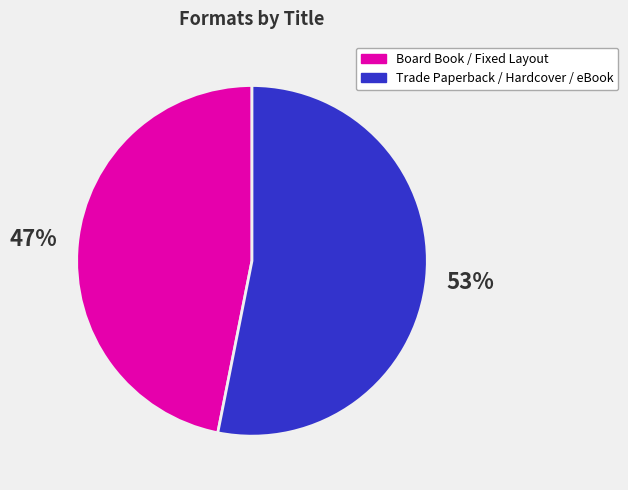

Rank the categories by value from highest to lowest.

Trade Paperback / Hardcover / eBook, Board Book / Fixed Layout